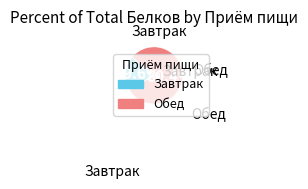

Is there any slice that represents more than half of the pie?

Yes